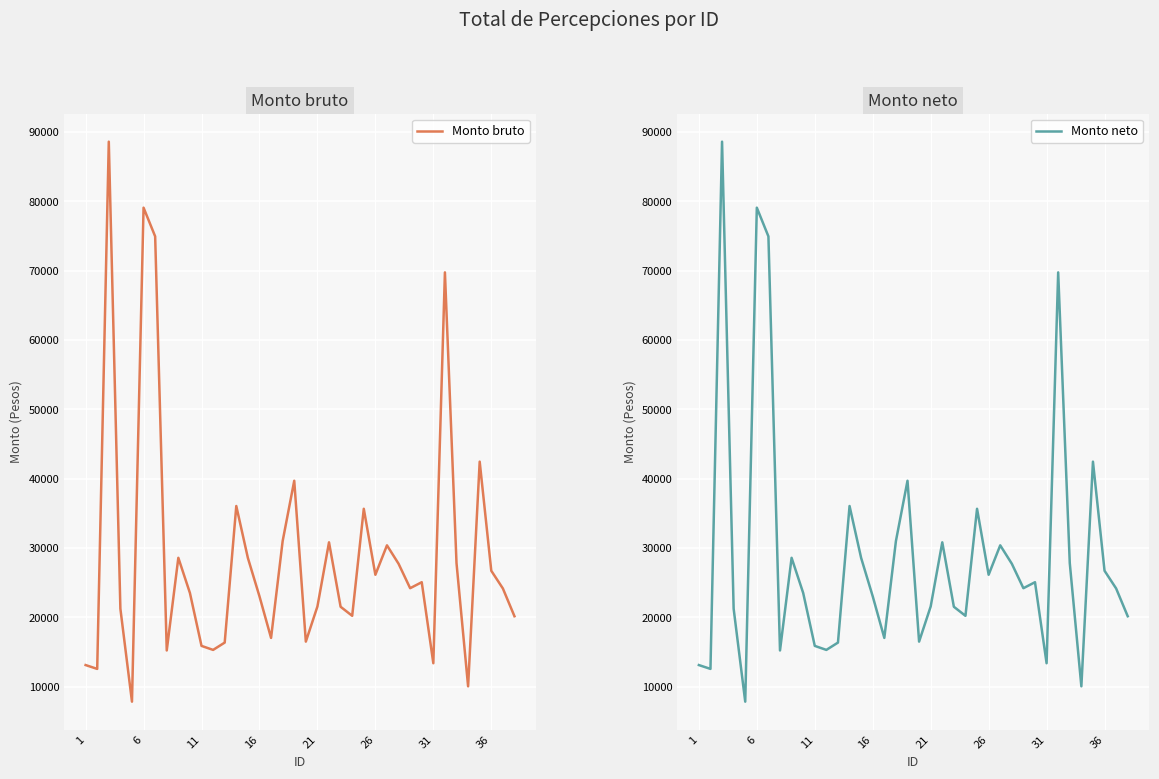

Which series has the largest range (max minus min)?

Monto bruto